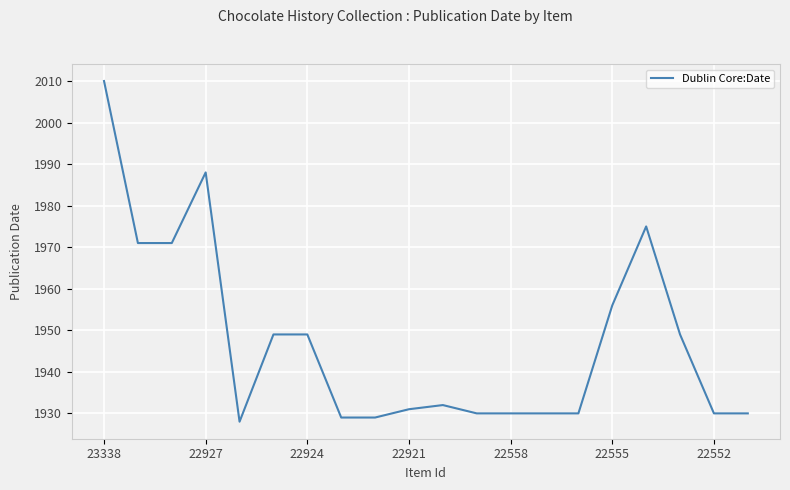

What is the maximum value shown in the chart?

2010